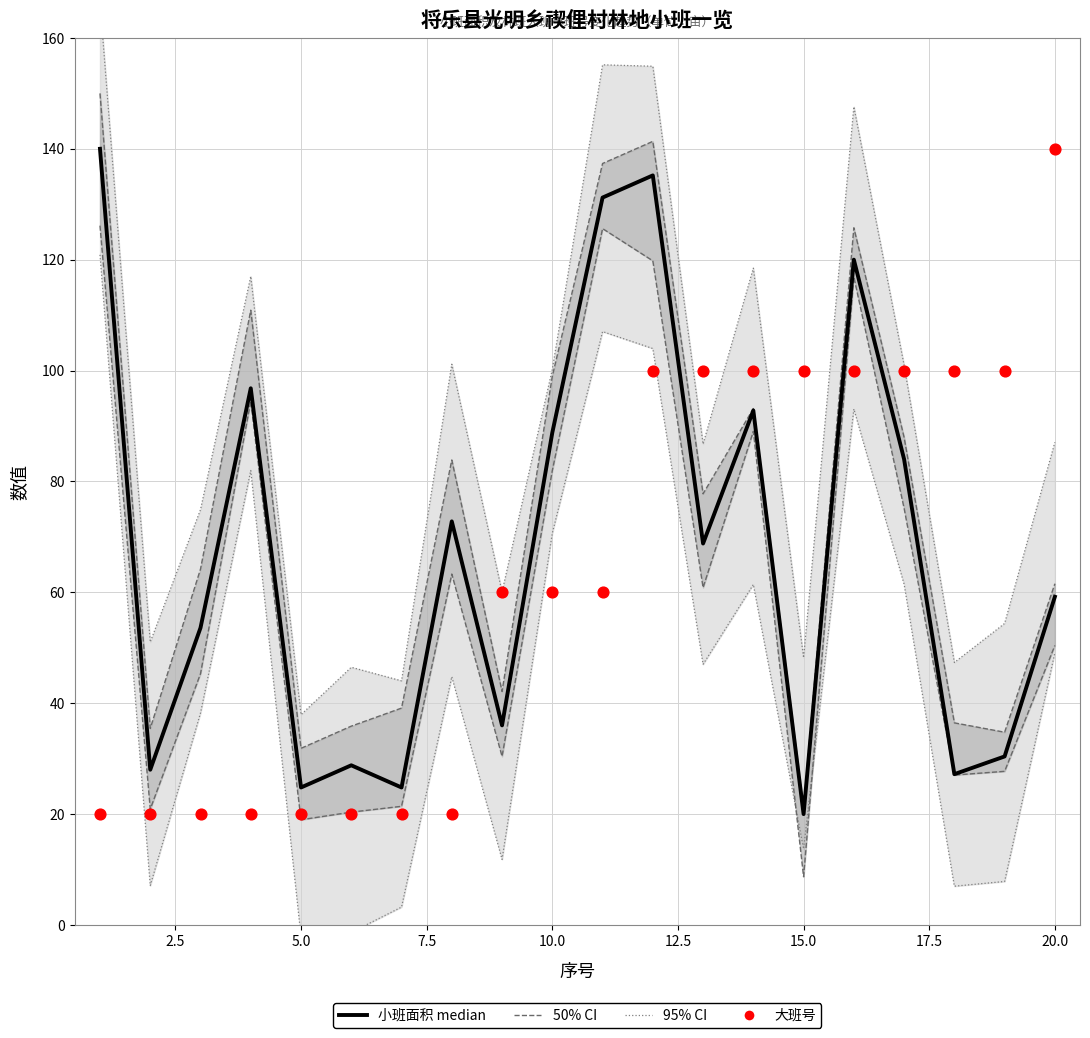

Is the value of 大班号 at 22.5 greater than the value of 小班面积(median) at 0.0?

No